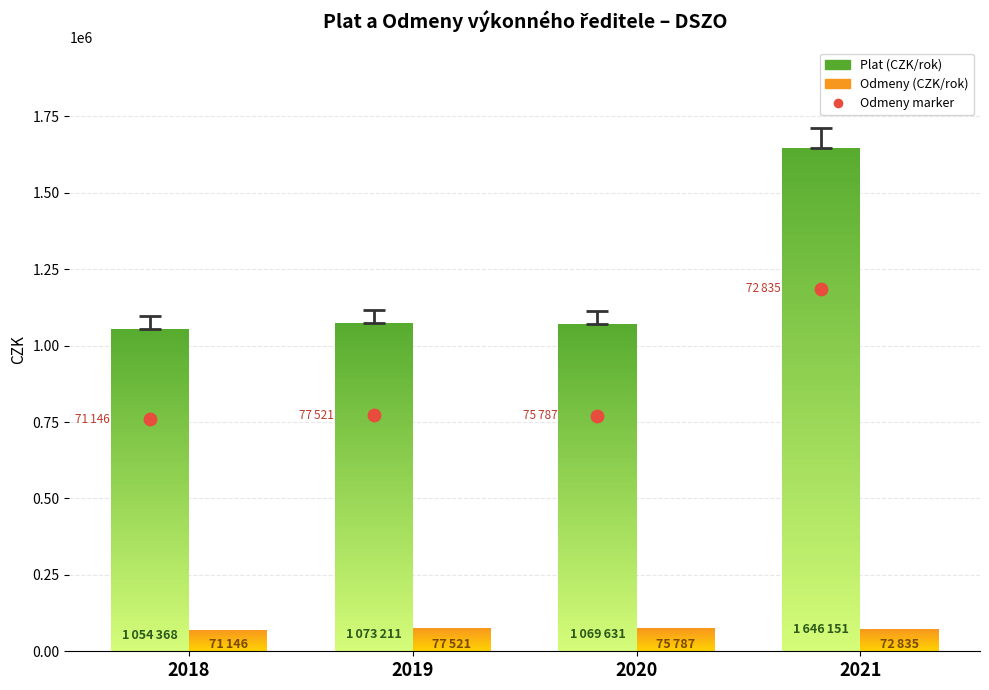

What is the ratio of the value at 2018 to the value at 2020?

1.0